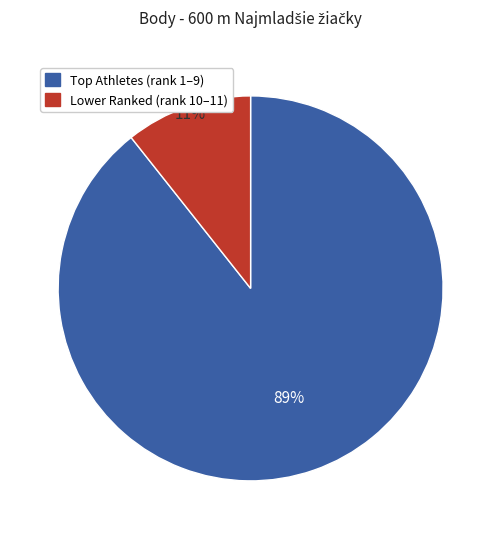

Is there a majority slice in this chart?

Yes